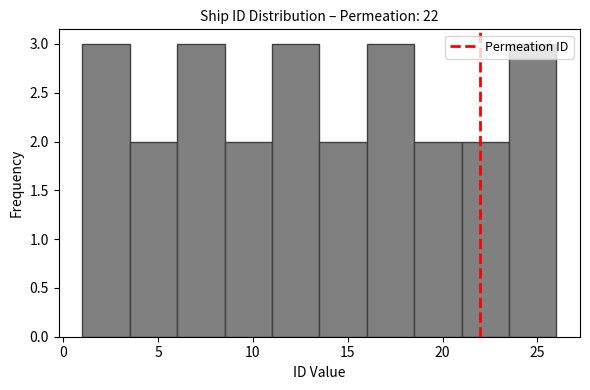

Reading left to right, transcribe this chart: for each bar, give the range it covers on the x-axis and its height. The values are not printed on the chart, so give them approximately, as read against the axis.

1.0 to 3.5: 3
3.5 to 6.0: 2
6.0 to 8.5: 3
8.5 to 11.0: 2
11.0 to 13.5: 3
13.5 to 16.0: 2
16.0 to 18.5: 3
18.5 to 21.0: 2
21.0 to 23.5: 2
23.5 to 26.0: 3